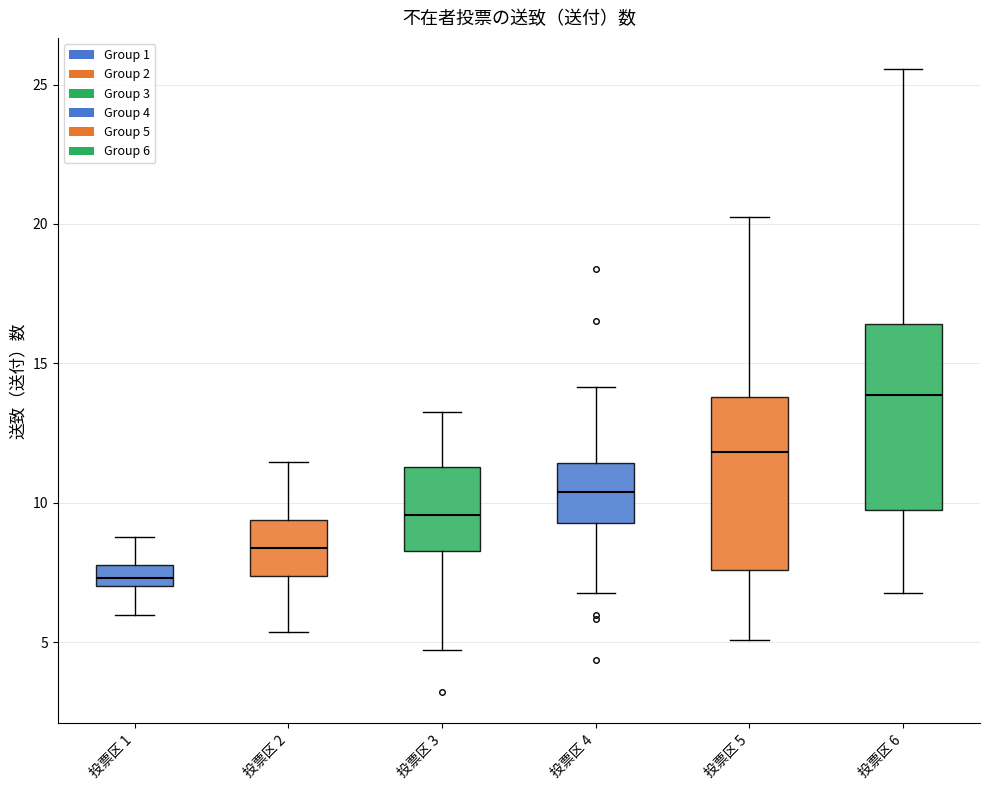

Which box's median line is the highest?

投票区 6